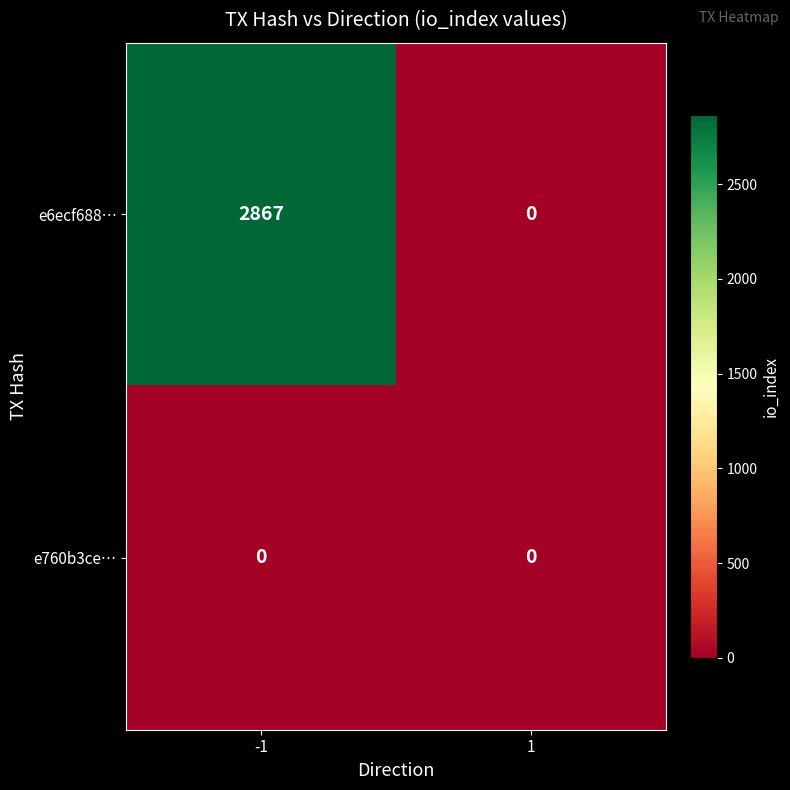

What is the maximum value for e6ecf688…?

2867